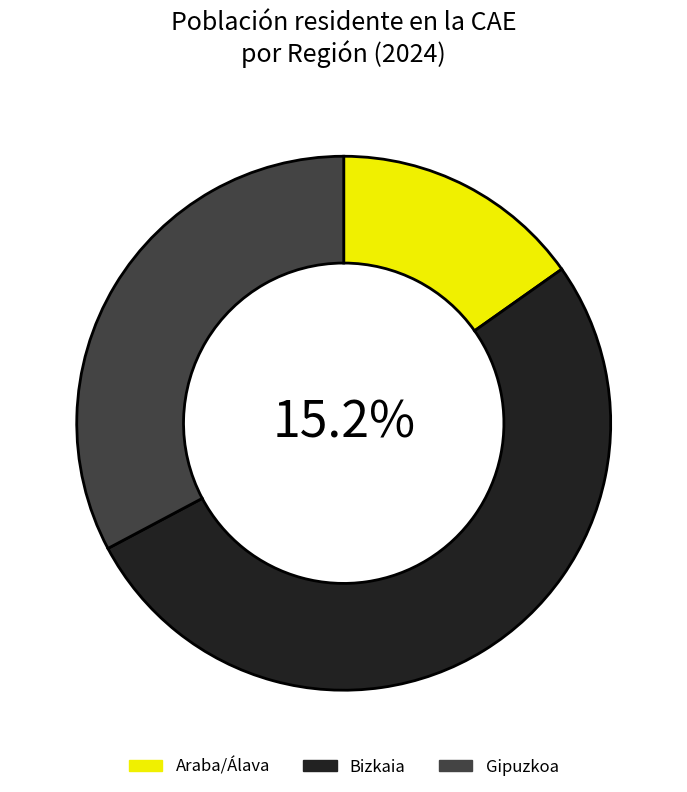

To the nearest percent, what is the difference between the largest and smallest slice percentages?

37%